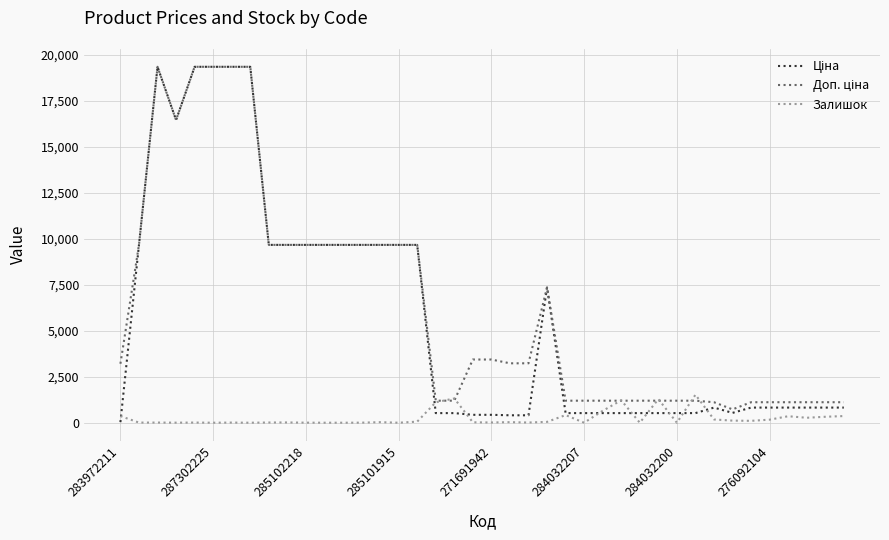

What is the greatest value displayed?

19343.1